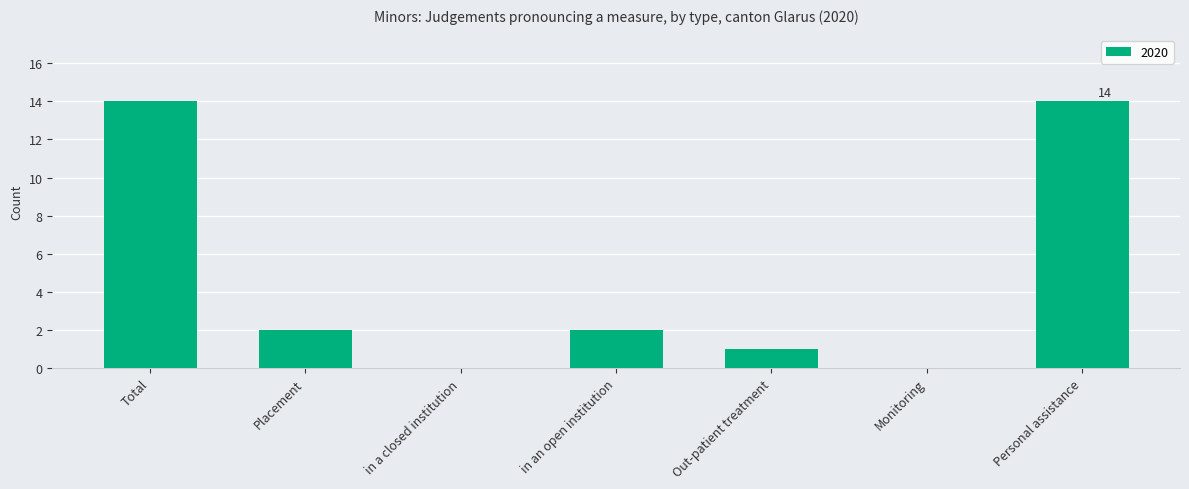

Are the bars horizontal?

No